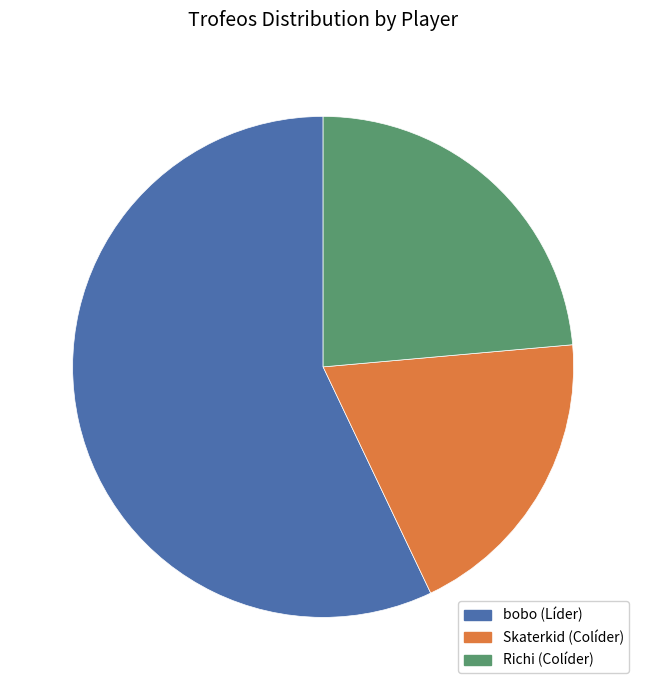

What is the largest slice in the pie chart?

bobo (Líder)